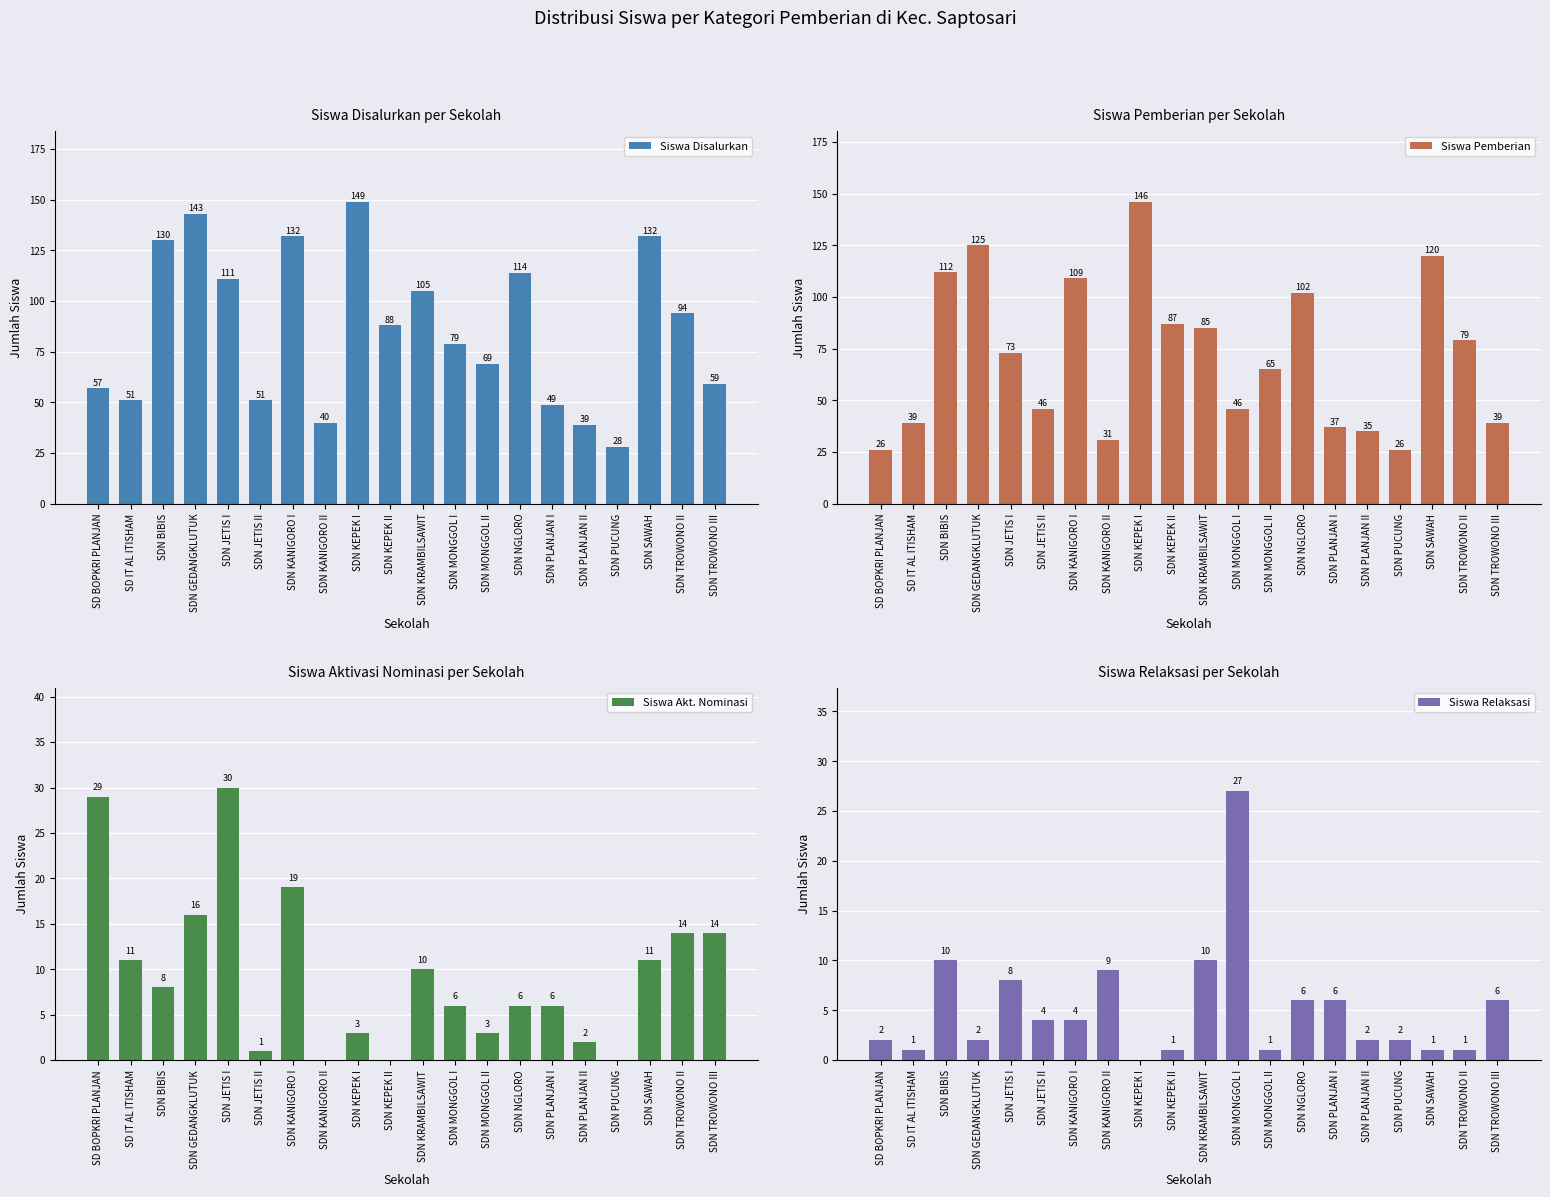

How many groups of bars are there?

20